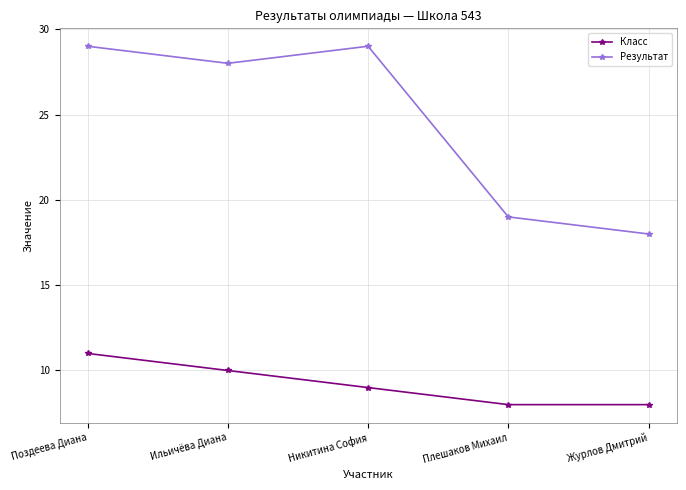

True or false: Результат and Класс intersect in this chart.

False